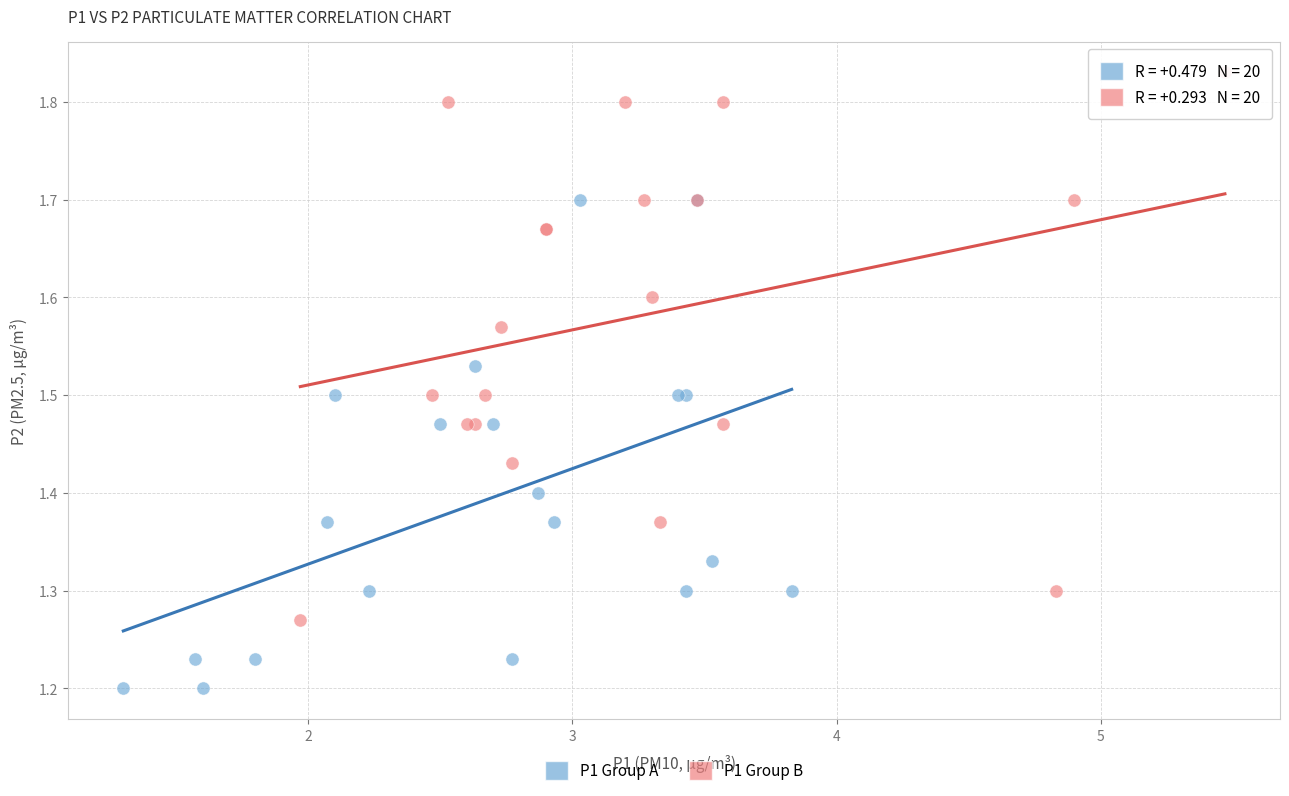

Which series has the widest spread of Y values?

P1 Group B